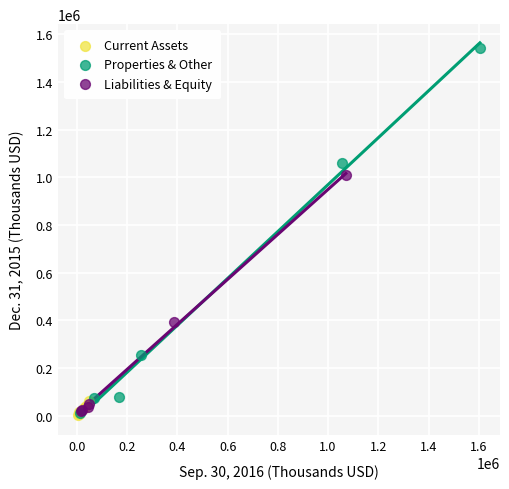

Which series has the widest spread of Y values?

Properties & Other